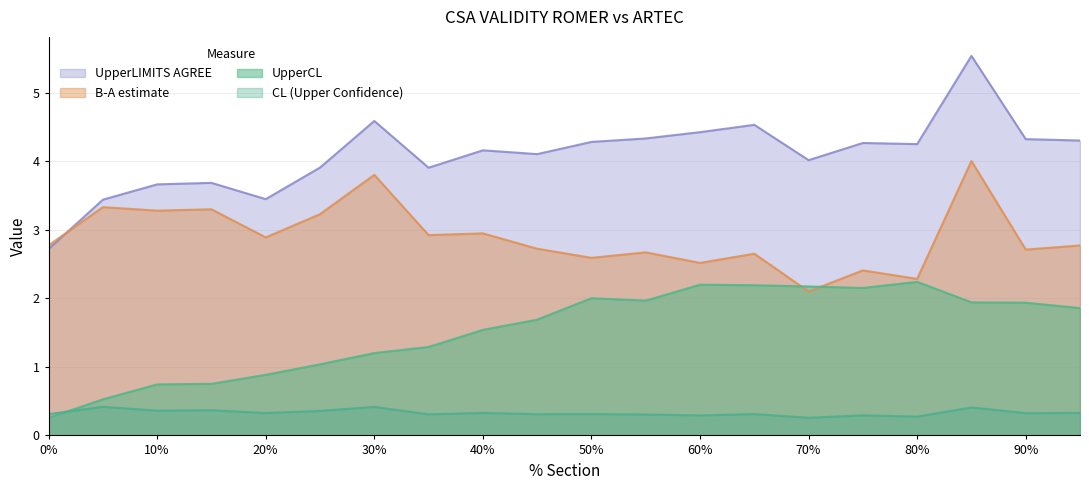

What is the value of the UpperLIMITS AGREE point at the 14th from the left?

4.5